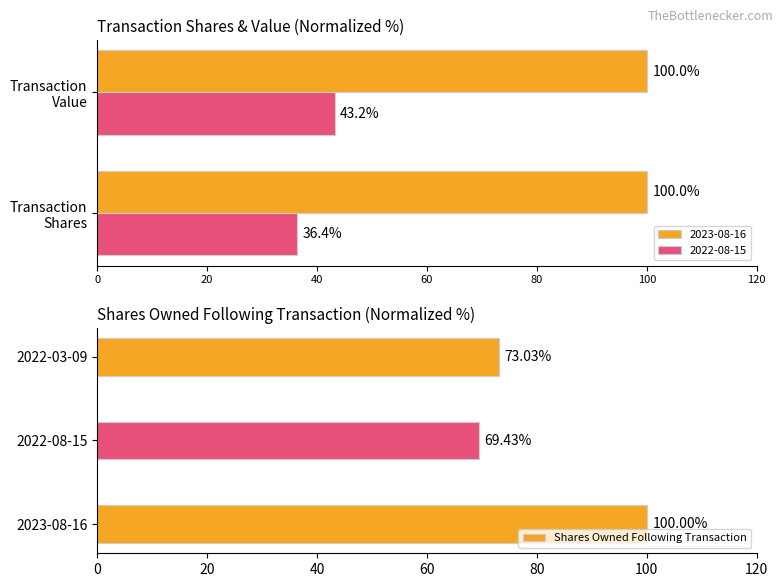

How many data points in Shares Owned Following Transaction are less than 73?

1